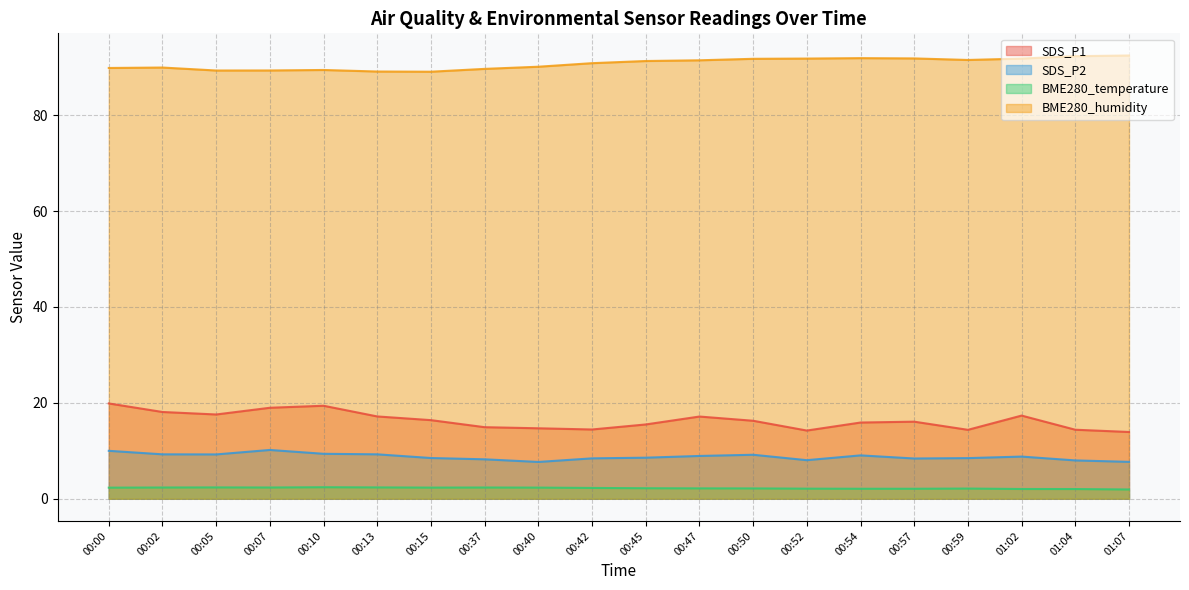

Does the chart display data point markers on the line(s)?

No